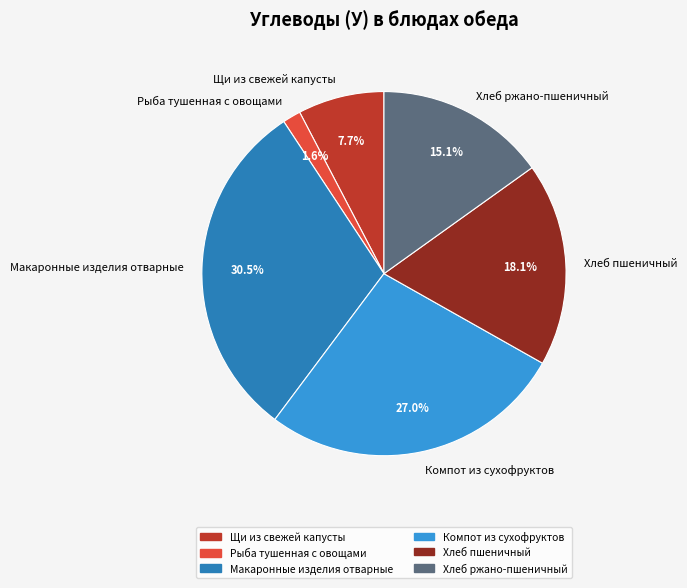

What percentage do Хлеб пшеничный and Рыба тушенная с овощами together represent?

19.7%